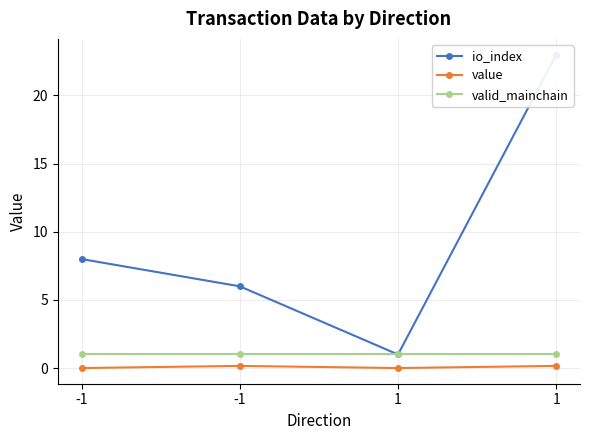

At which label does io_index first exceed 8?

1